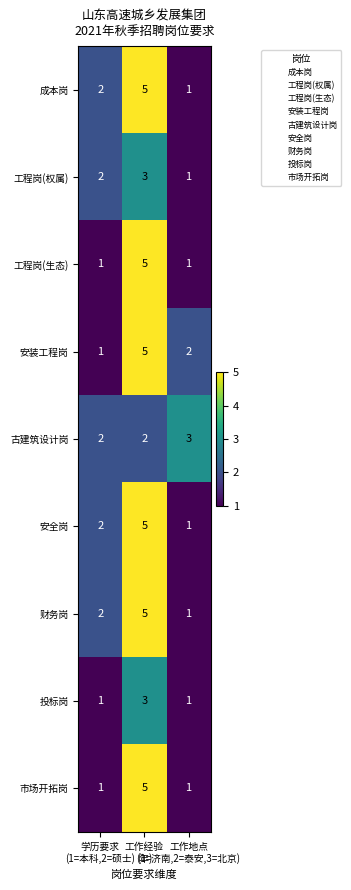

Count the 工程岗(生态) values in the range 1 to 5.

3